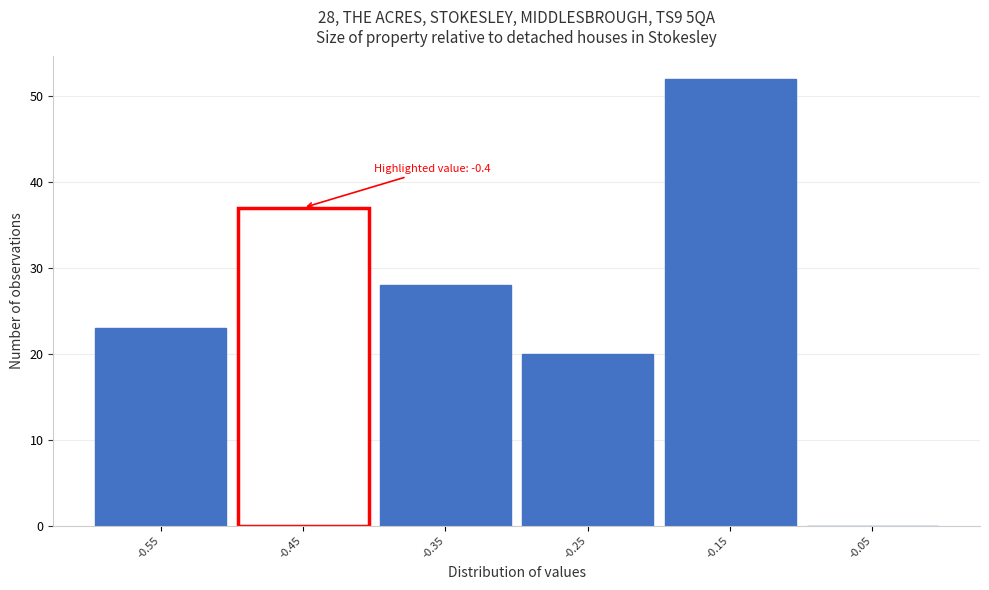

Reading right to left, extract all data points from this chart.

-0.05=0	-0.15=52	-0.25=20	-0.35=28	-0.45=37	-0.55=23